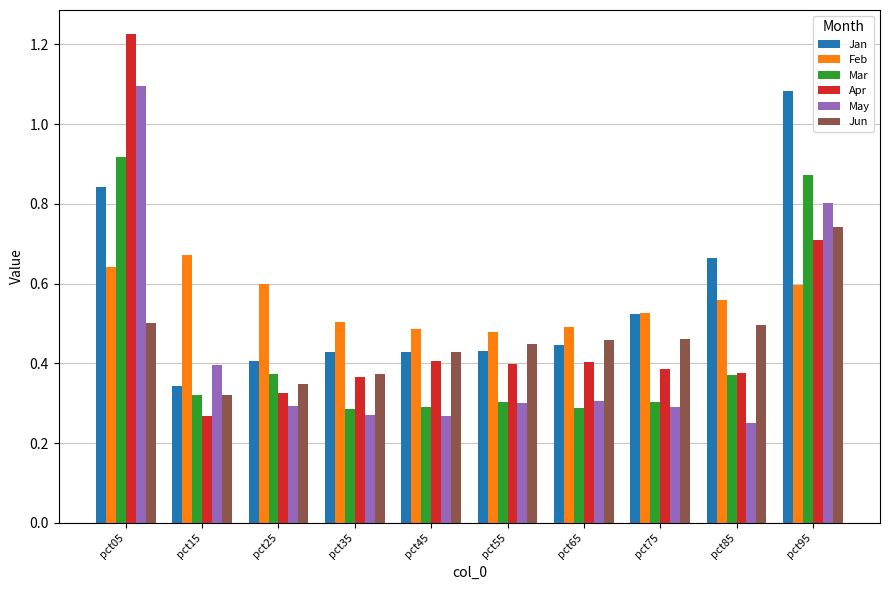

What is the total value across all series at pct25?

2.3